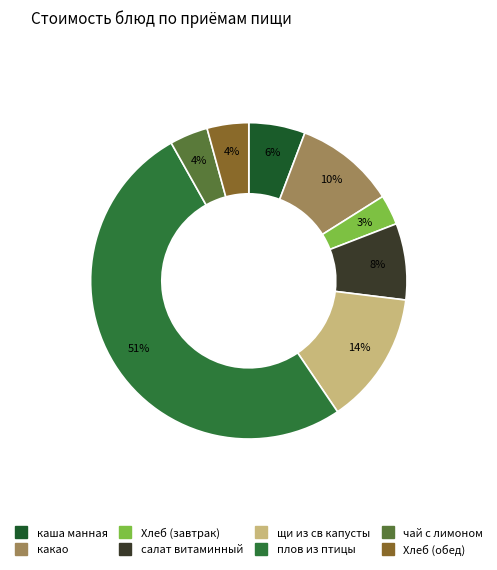

Which category has the biggest portion of the pie?

плов из птицы